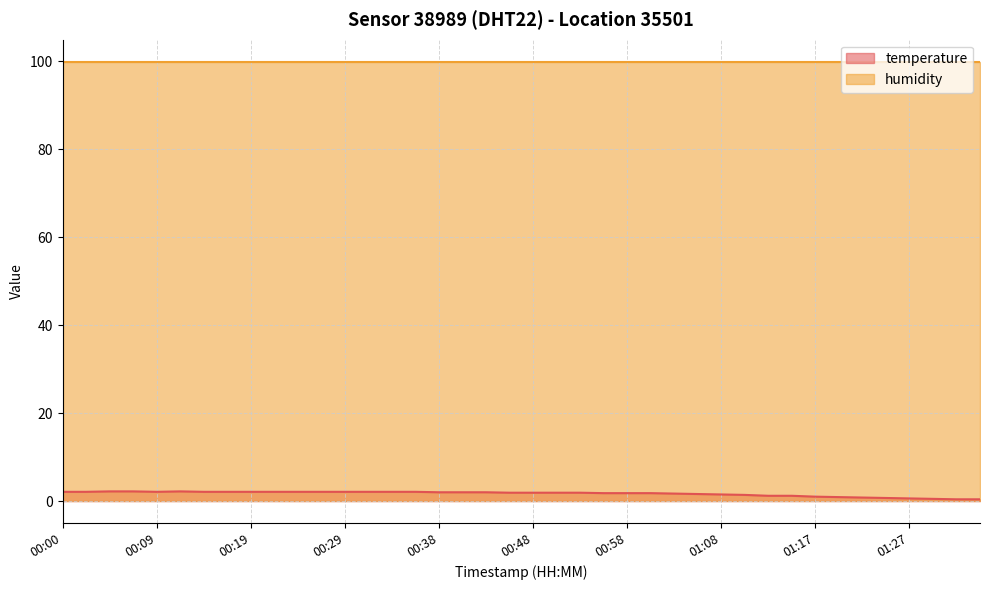

How many interior local peaks (higher than both neighbors) does the data have?

1